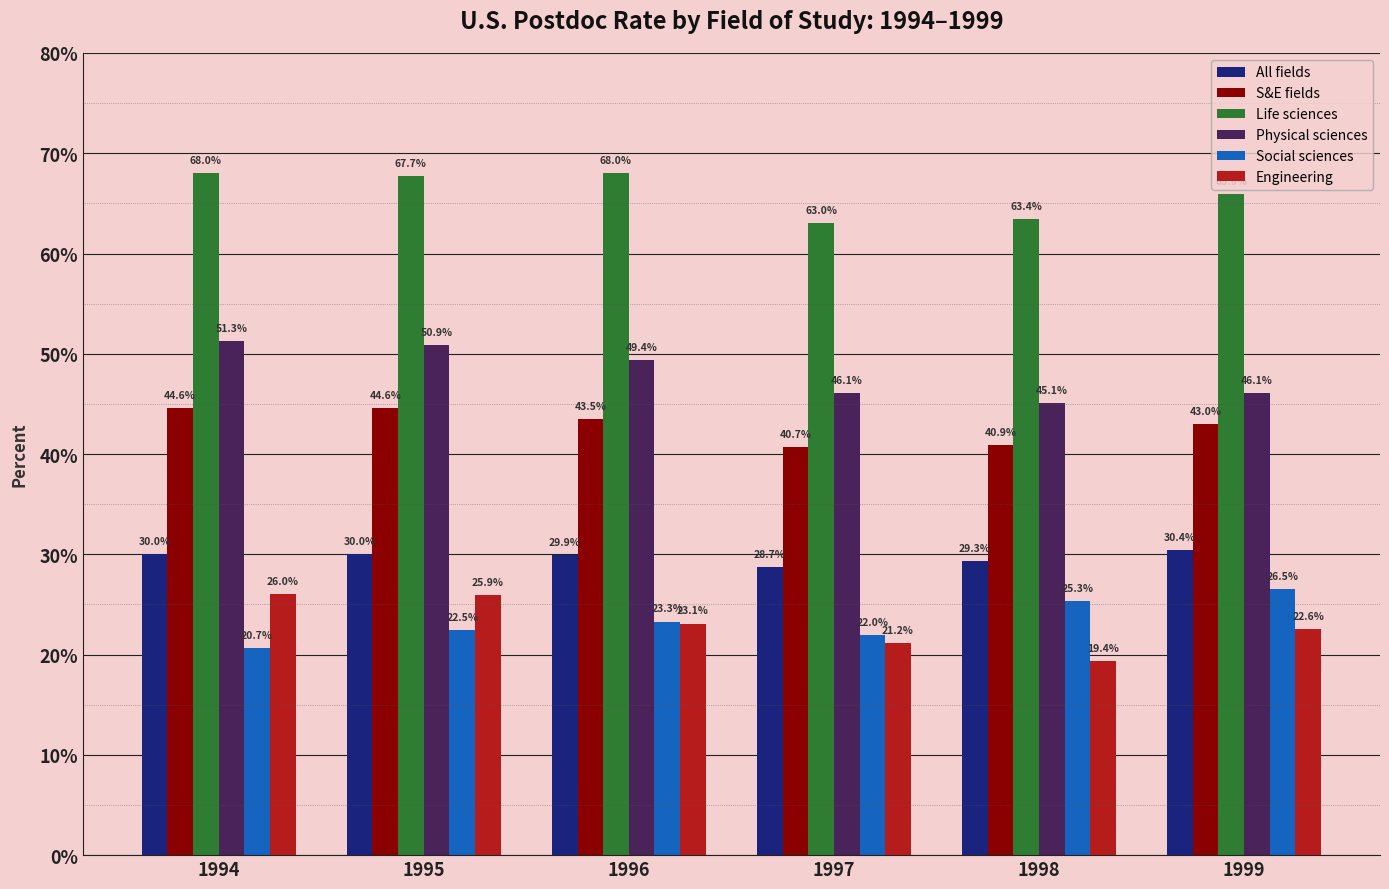

What is the minimum value shown in the chart?

19.4